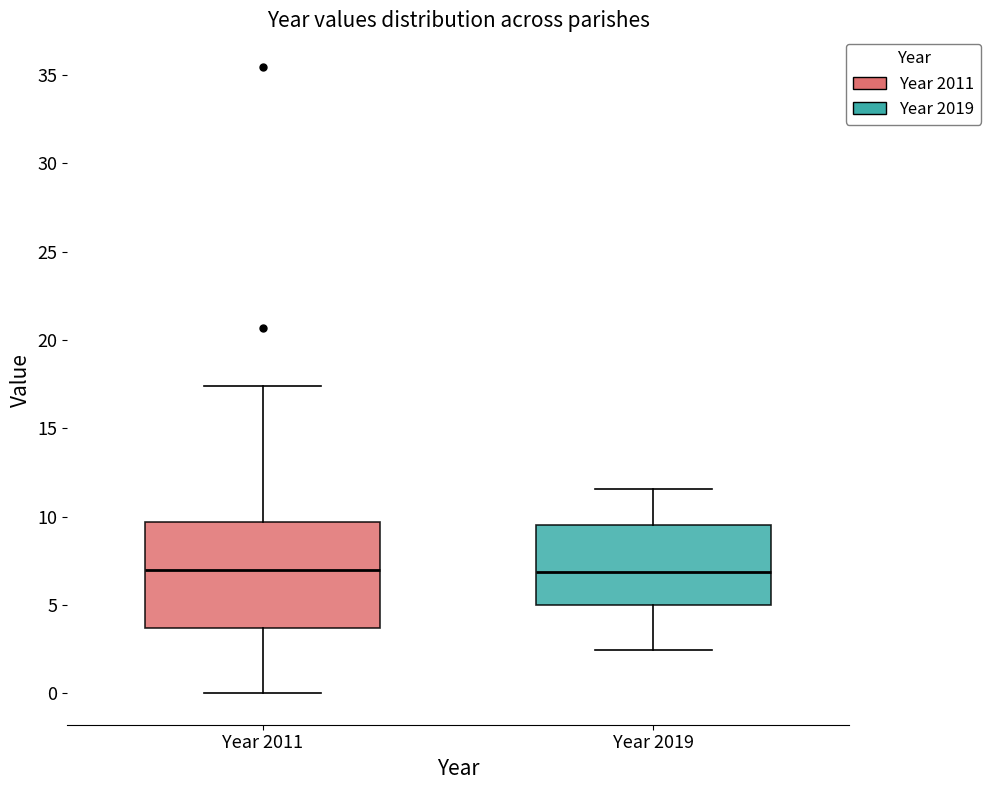

Reading left to right, read every box against the y-axis: the position of its median line, the range the box covers, and the ends of its whiskers. The values are not printed on the chart, so give them approximately, as read against the axis.

Year 2011: median 7.0, box 3.5 to 9.5, whiskers 0.0 to 17.5
Year 2019: median 7.0, box 5.0 to 9.5, whiskers 2.5 to 11.5